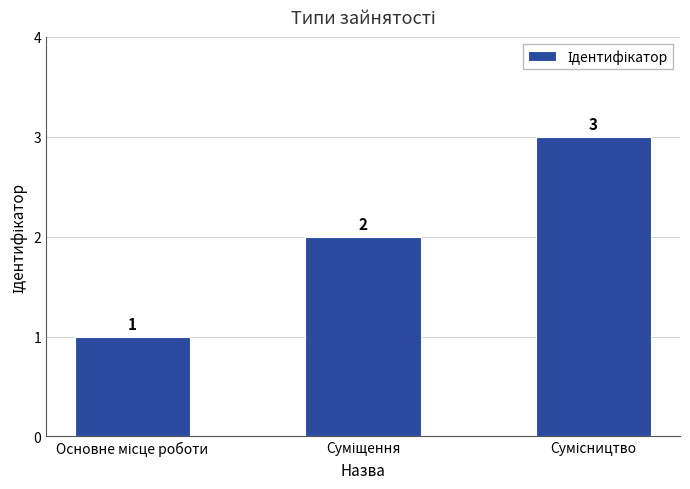

Does the chart contain any negative values?

No